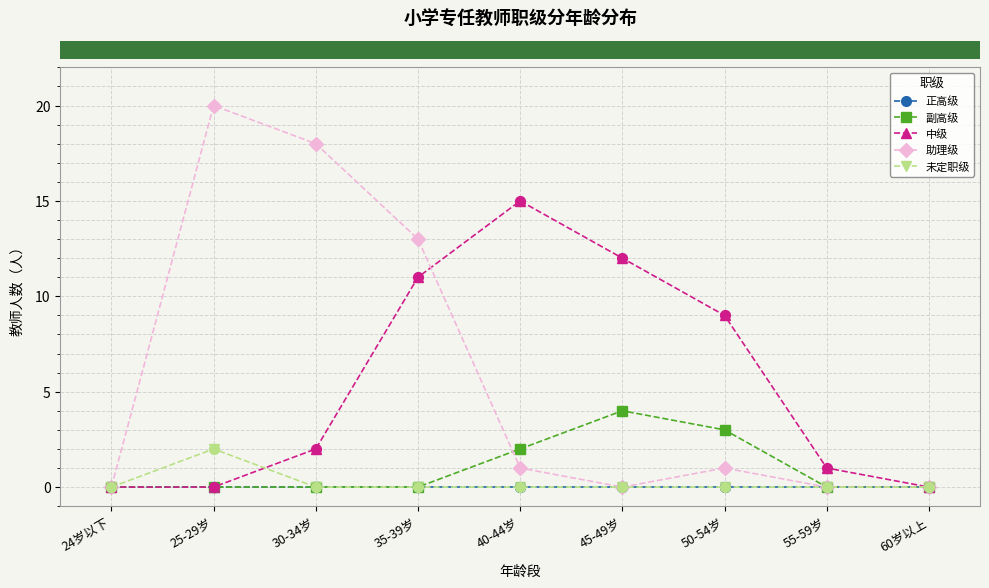

What is the difference between the highest and lowest values at 25-29岁?

20